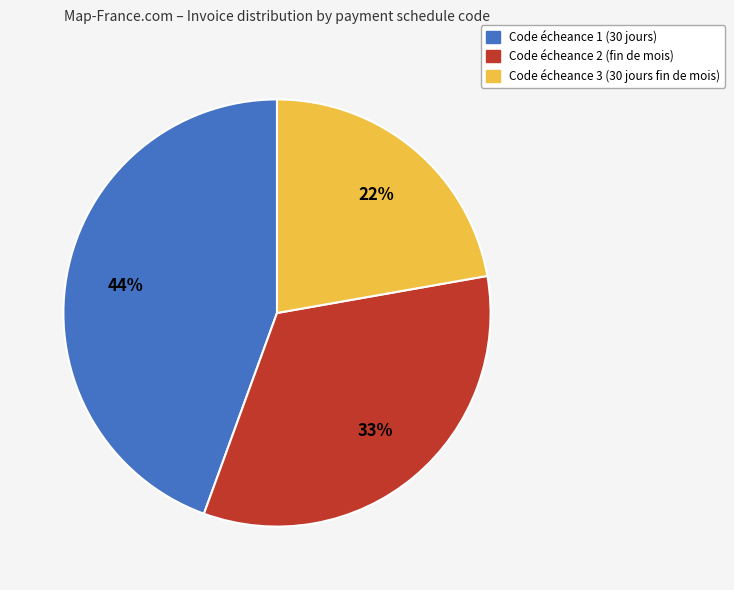

To the nearest percent, what is the average slice percentage?

33%